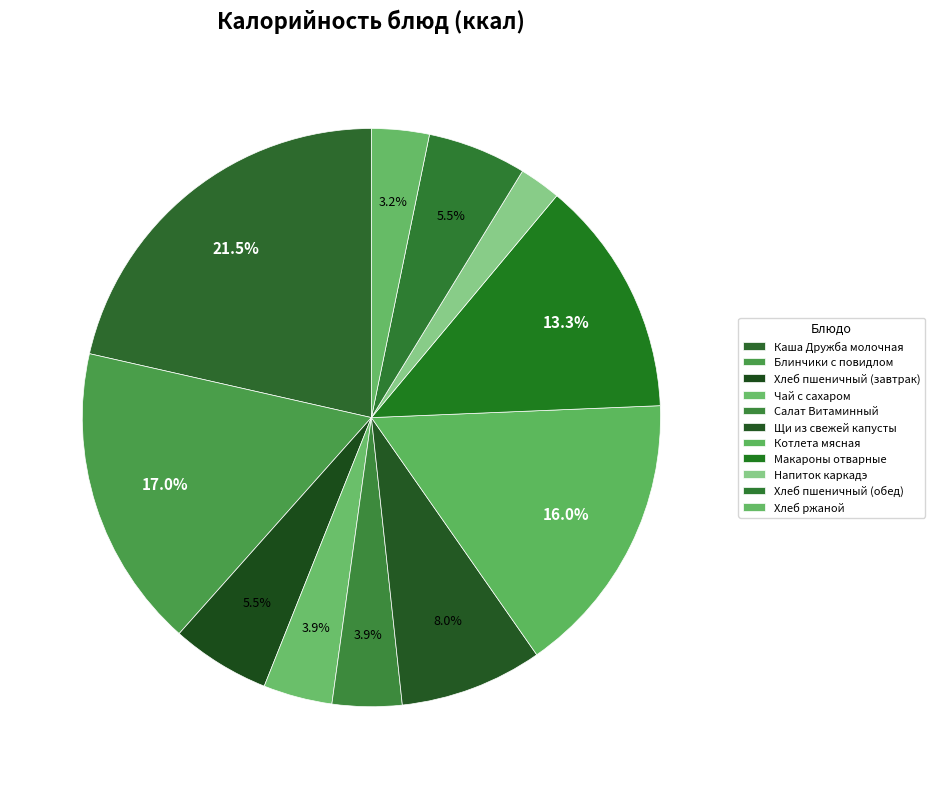

Count the number of slices in the pie.

11